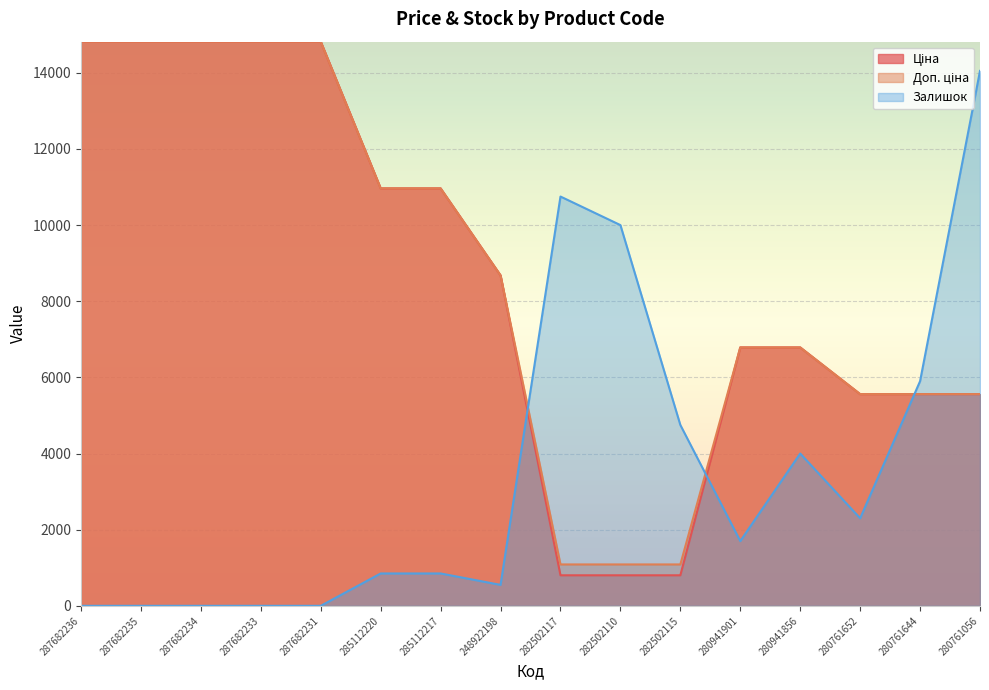

Reading right to left, list all the values displayed in this chart.

Ціна: 280761056=5560.3	280761644=5560.3	280761652=5560.3	280941856=6787.1	280941901=6787.1	282502115=802.1	282502110=802.1	282502117=802.1	248922198=8679.5	285112217=10964.4	285112220=10964.4	287682231=14817.6	287682233=14817.6	287682234=14817.6	287682235=14817.6	287682236=14817.6
Доп. ціна: 280761056=5560.3	280761644=5560.3	280761652=5560.3	280941856=6787.1	280941901=6787.1	282502115=1087.0	282502110=1087.0	282502117=1087.0	248922198=8679.5	285112217=10964.4	285112220=10964.4	287682231=14817.6	287682233=14817.6	287682234=14817.6	287682235=14817.6	287682236=14817.6
Залишок: 280761056=14050.0	280761644=5900.0	280761652=2300.0	280941856=4000.0	280941901=1700.0	282502115=4750.0	282502110=10000.0	282502117=10750.0	248922198=550.0	285112217=850.0	285112220=850.0	287682231=0.0	287682233=0.0	287682234=0.0	287682235=0.0	287682236=0.0